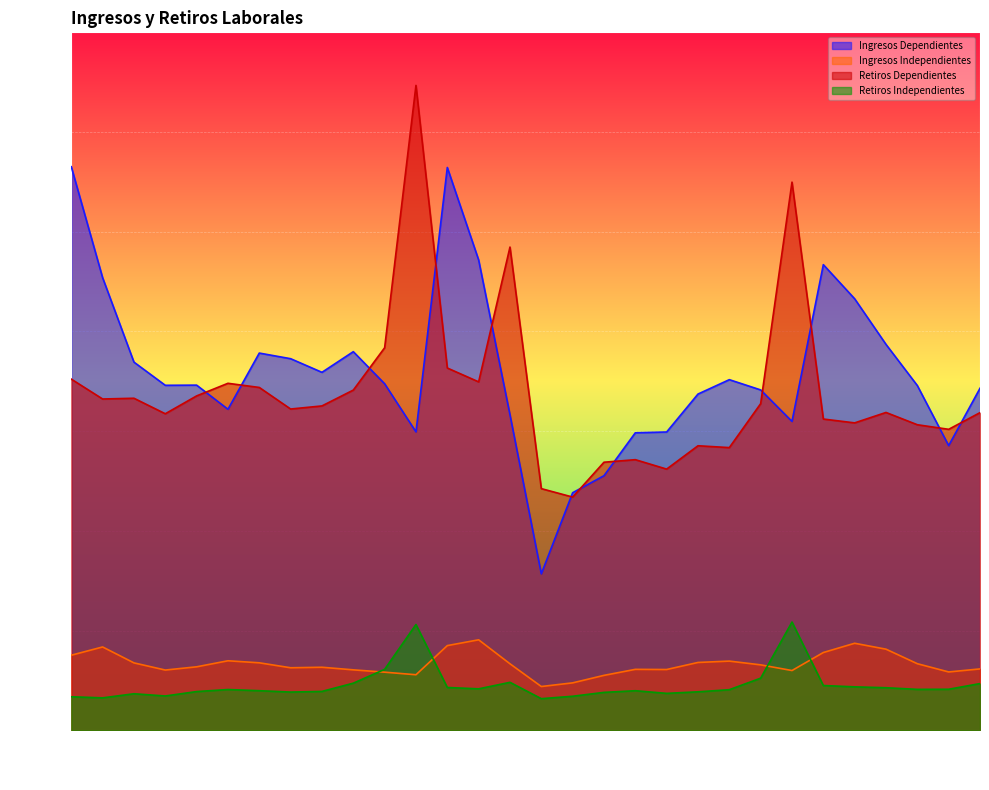

Between 2019-04 and 2019-10, which series saw the biggest shift?

Ingresos Dependientes